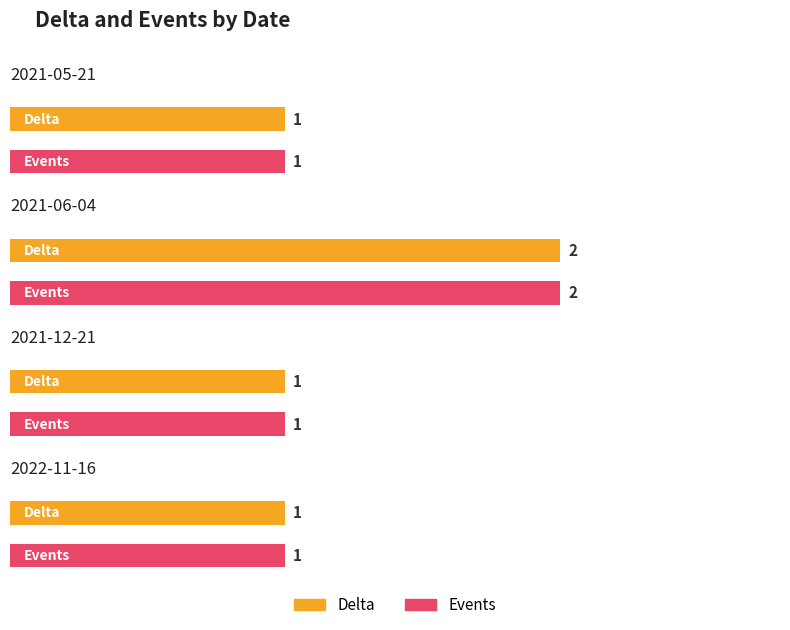

At which category does the chart reach its minimum across all series?

2021-05-21